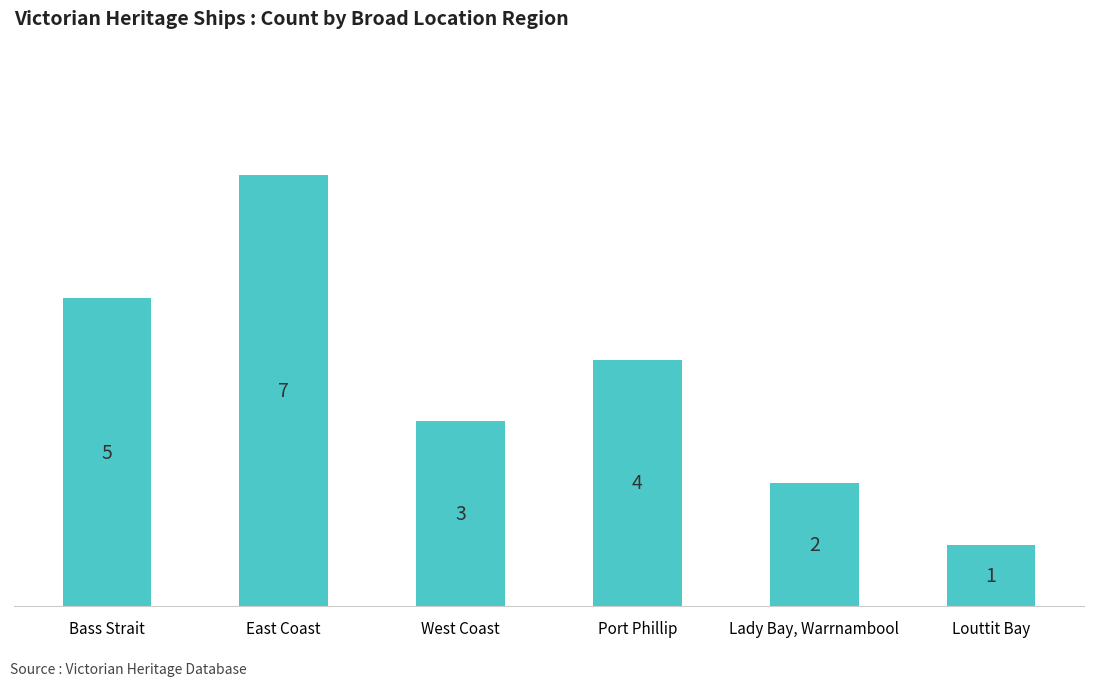

Count the values in the range 2 to 5.

4